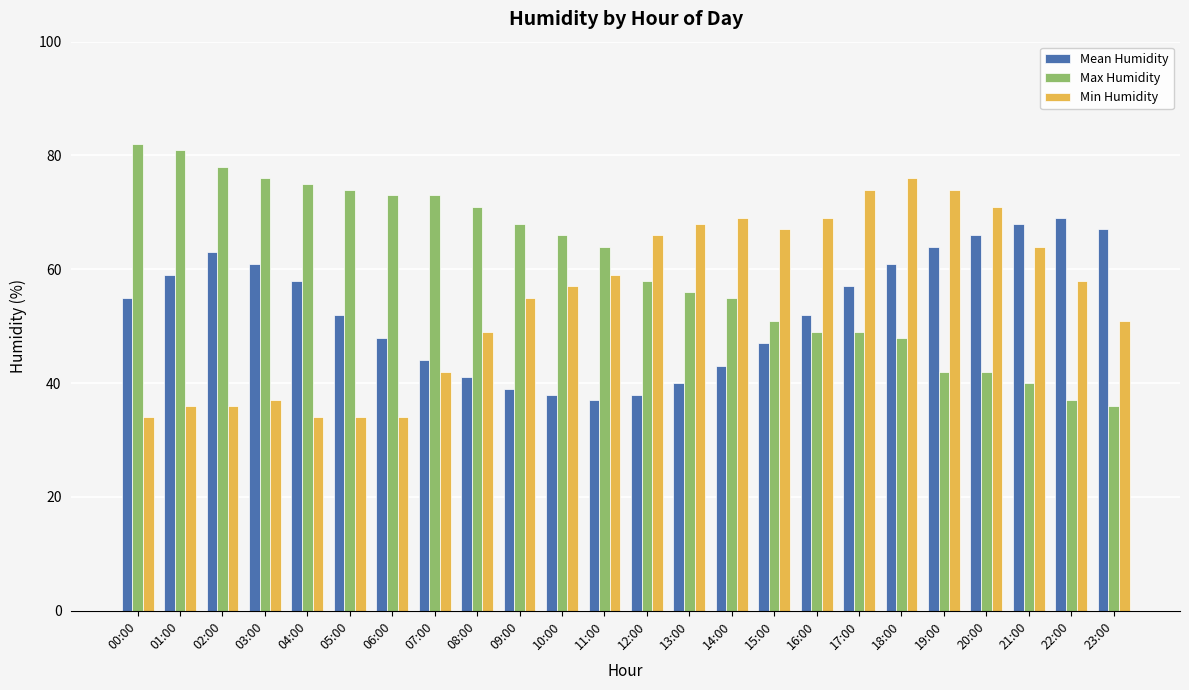

True or false: Max Humidity has a value of 50 at 23:00.

False